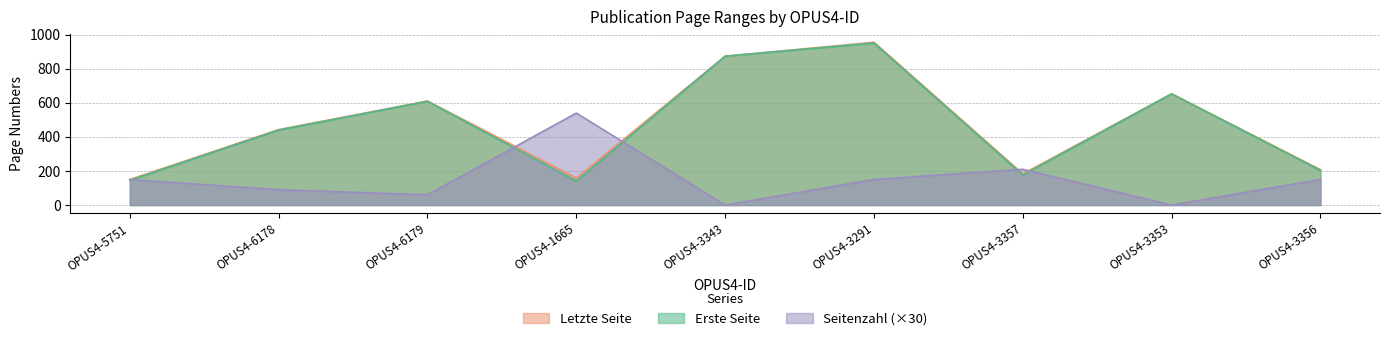

What position from the left is OPUS4-5751?

1